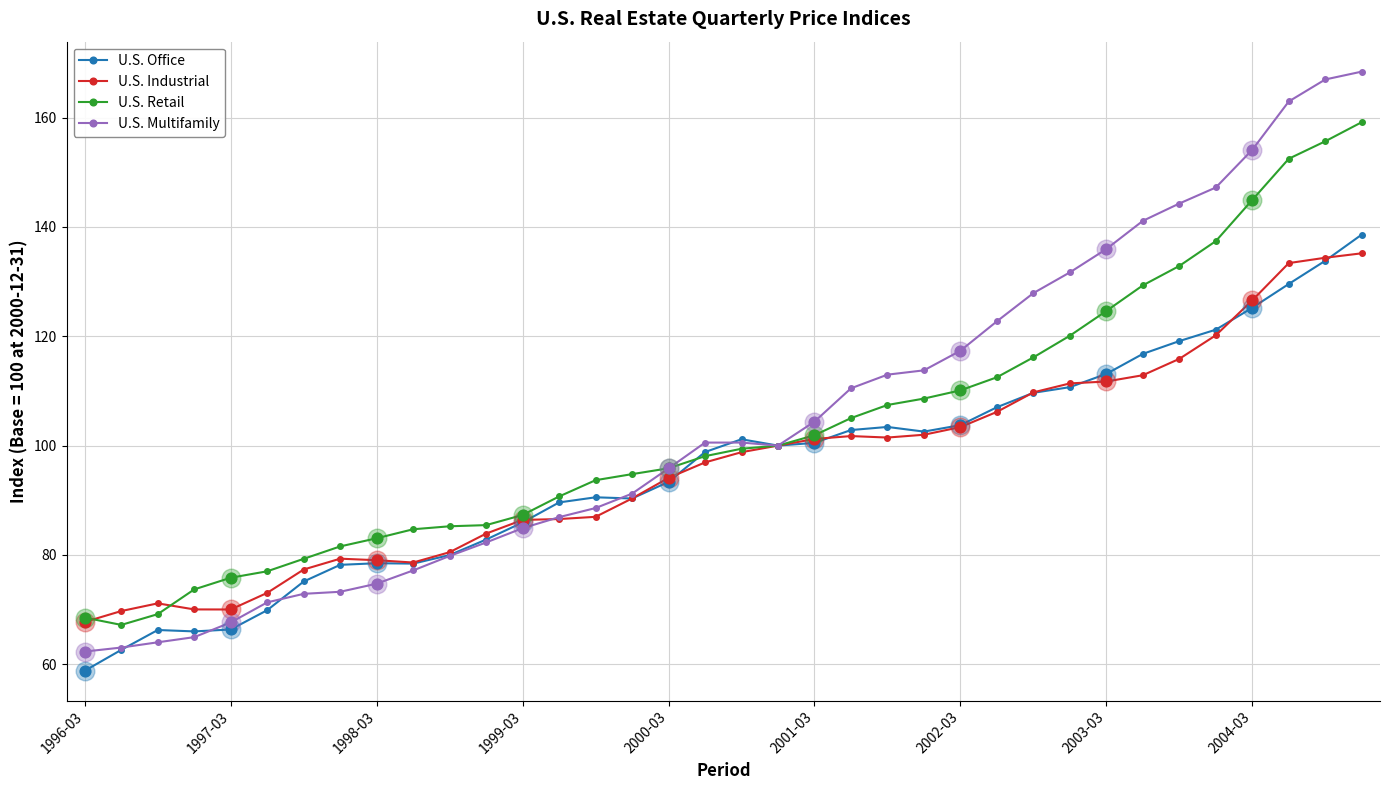

Which series has the widest spread of values?

U.S. Multifamily